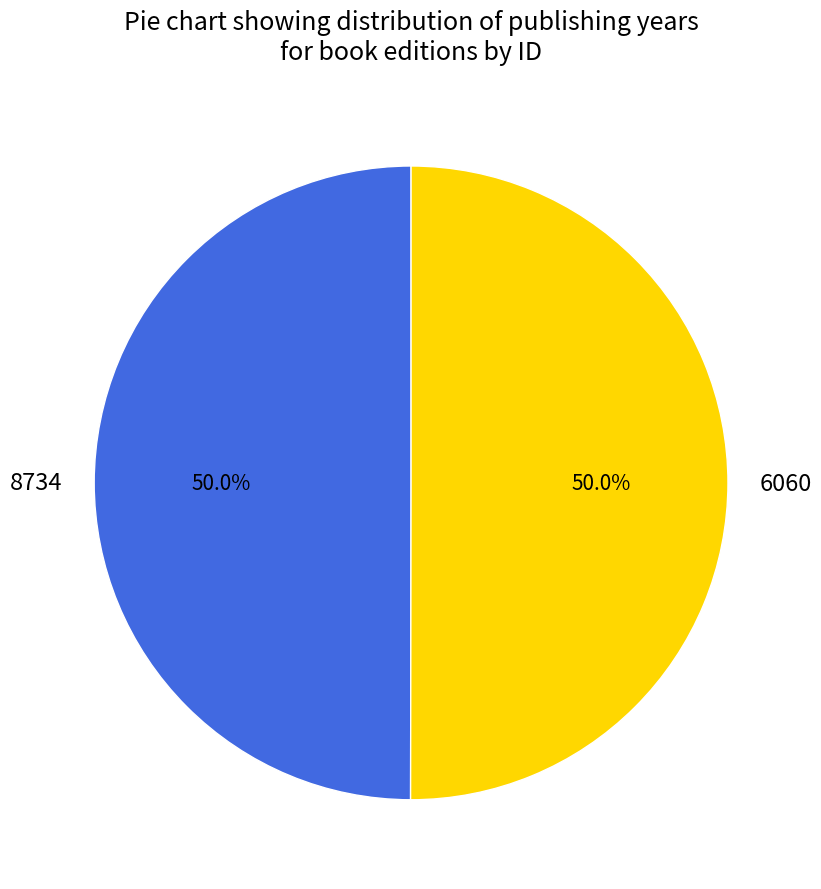

What is the ratio of the value at 6060 to the value at 8734?

1.0